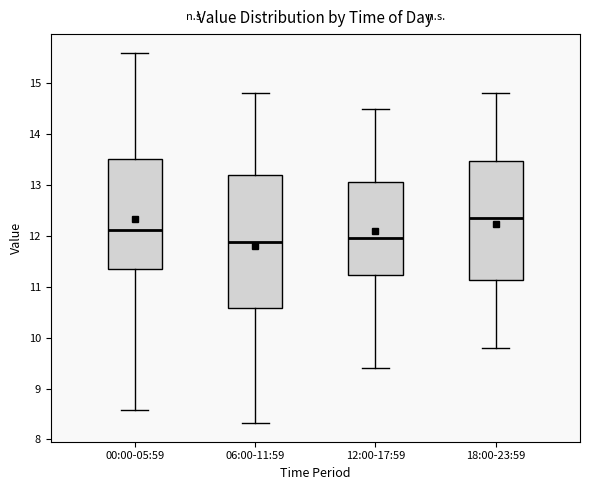

Reading left to right, transcribe this box plot: for each box, give where its median line is, the range the box spans, and where its two whiskers end, as read against the y-axis. The values are not printed on the chart, so give them approximately, as read against the axis.

00:00-05:59: median 12.1, box 11.4 to 13.5, whiskers 8.6 to 15.6
06:00-11:59: median 11.9, box 10.6 to 13.2, whiskers 8.3 to 14.8
12:00-17:59: median 12.0, box 11.2 to 13.1, whiskers 9.4 to 14.5
18:00-23:59: median 12.4, box 11.1 to 13.5, whiskers 9.8 to 14.8